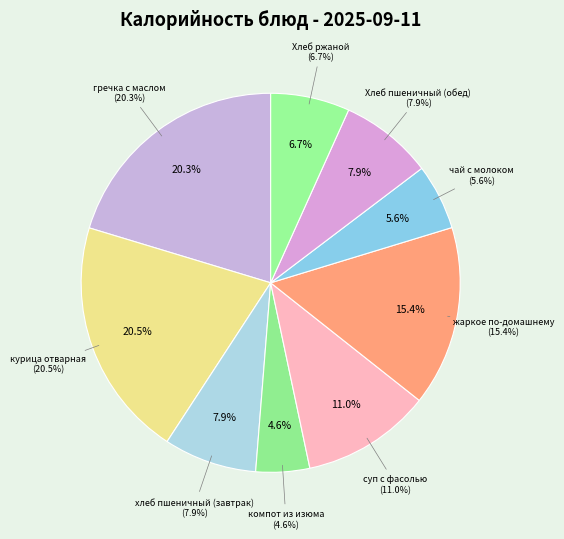

Rank the categories by value from highest to lowest.

курица отварная, гречка с маслом, жаркое по-домашнему, суп с фасолью, хлеб пшеничный (завтрак), Хлеб пшеничный (обед), Хлеб ржаной, чай с молоком, компот из изюма